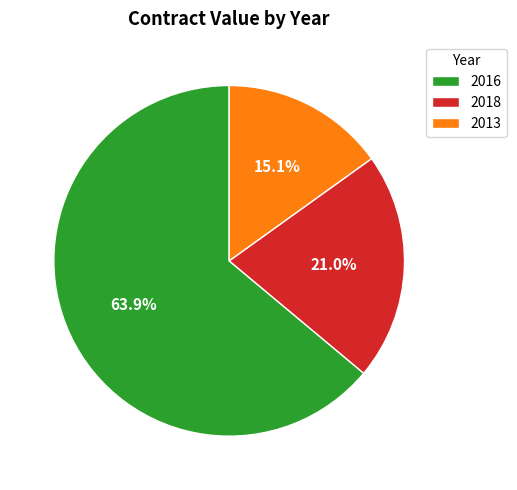

What is the ratio of the value at 2018 to the value at 2016?

0.3